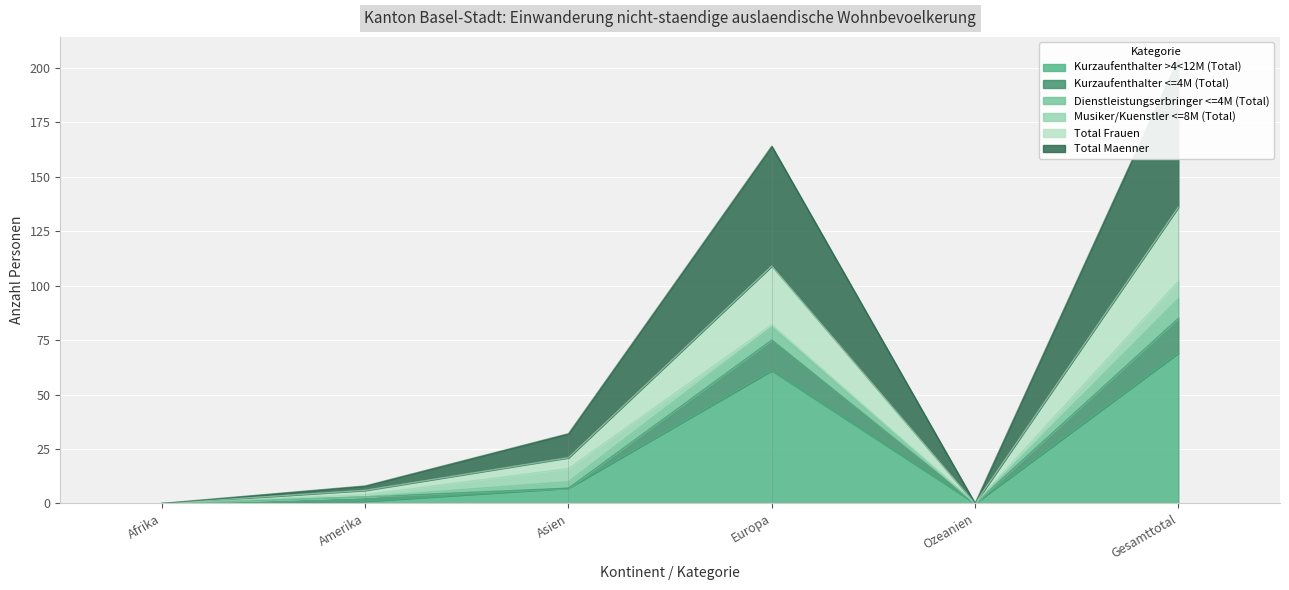

Which category has the highest value across all series?

Gesamttotal